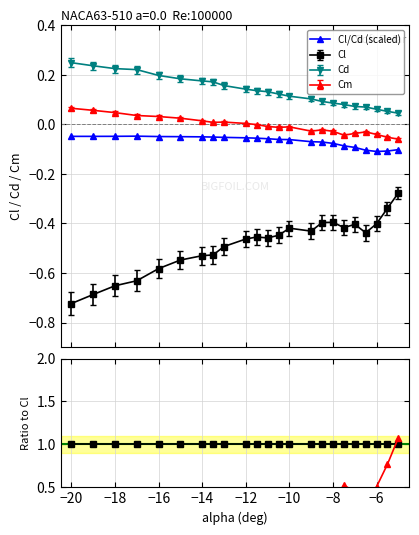

How many lines are shown in the chart?

4